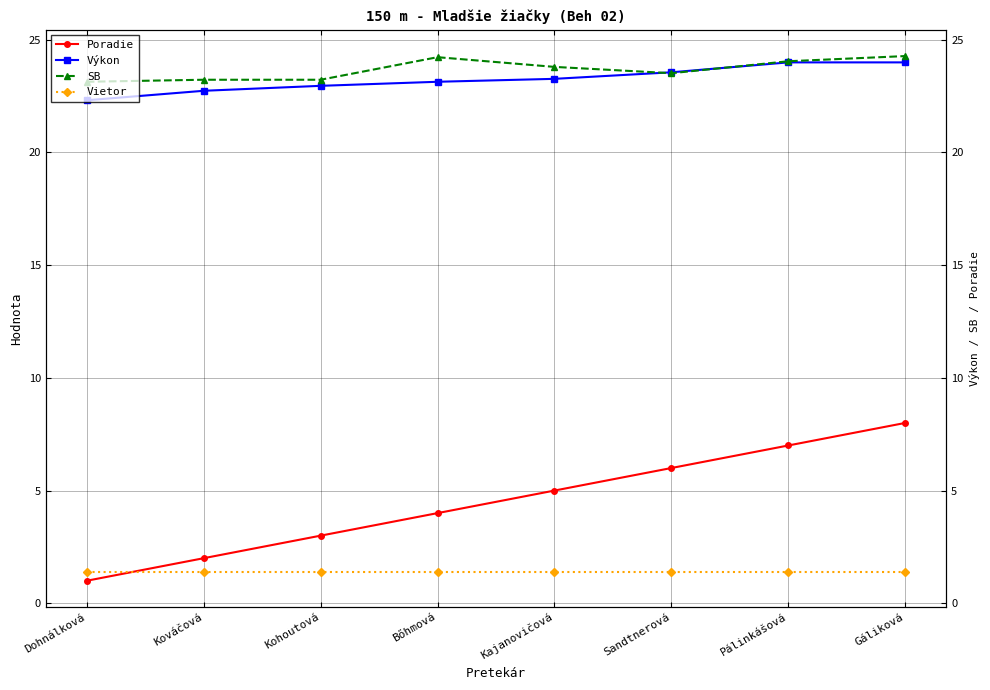

Is the value of Vietor at Dohnálková greater than the value of Poradie at Kajanovičová?

No